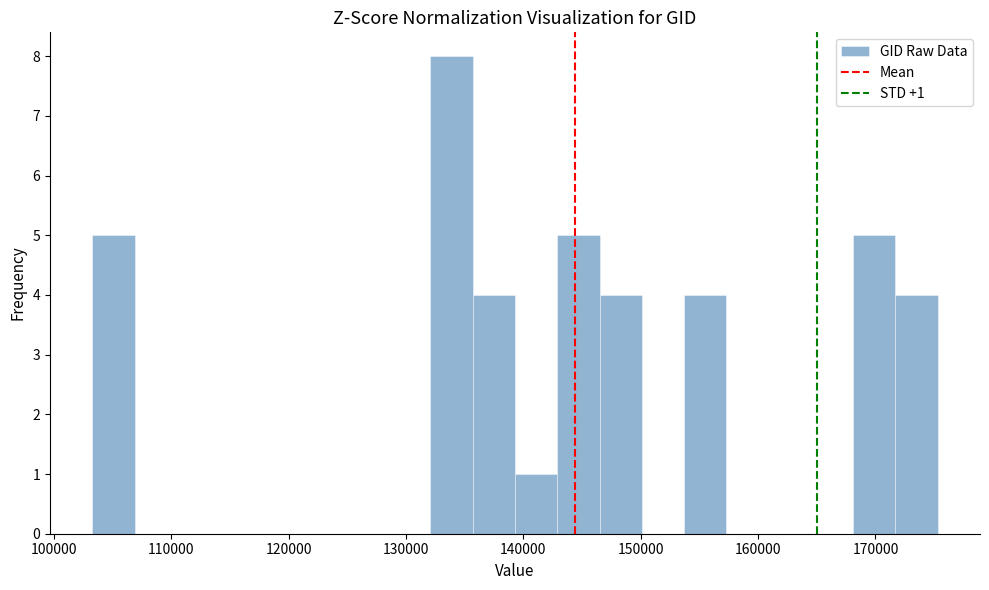

Around what value on the x-axis is the tallest bar? Give the approximate position of its centre, as read against the axis.

134000